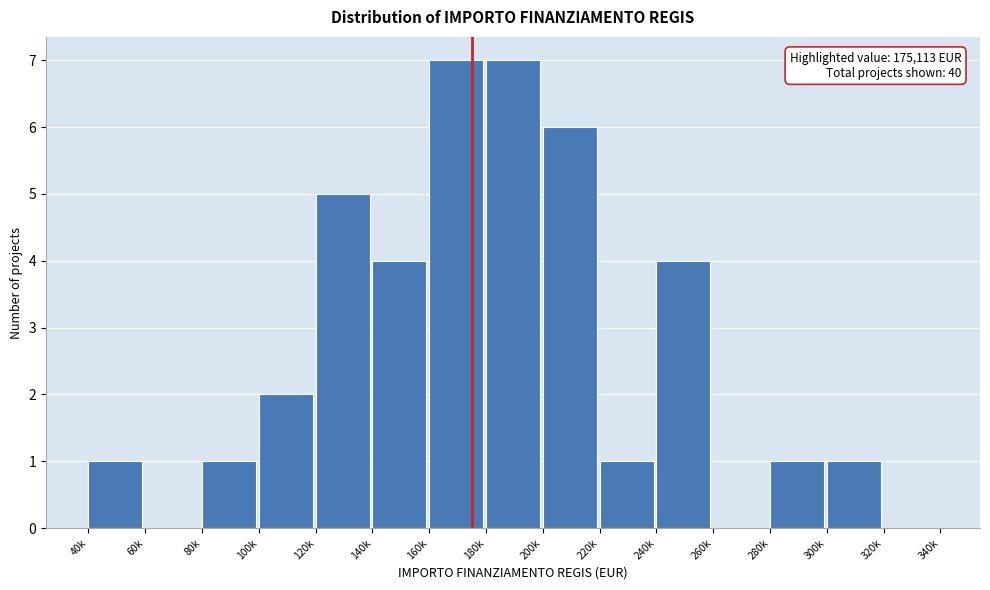

Reading right to left, extract all data points from this chart.

320k=0	300k=1	280k=1	260k=0	240k=4	220k=1	200k=6	180k=7	160k=7	140k=4	120k=5	100k=2	80k=1	60k=0	40k=1